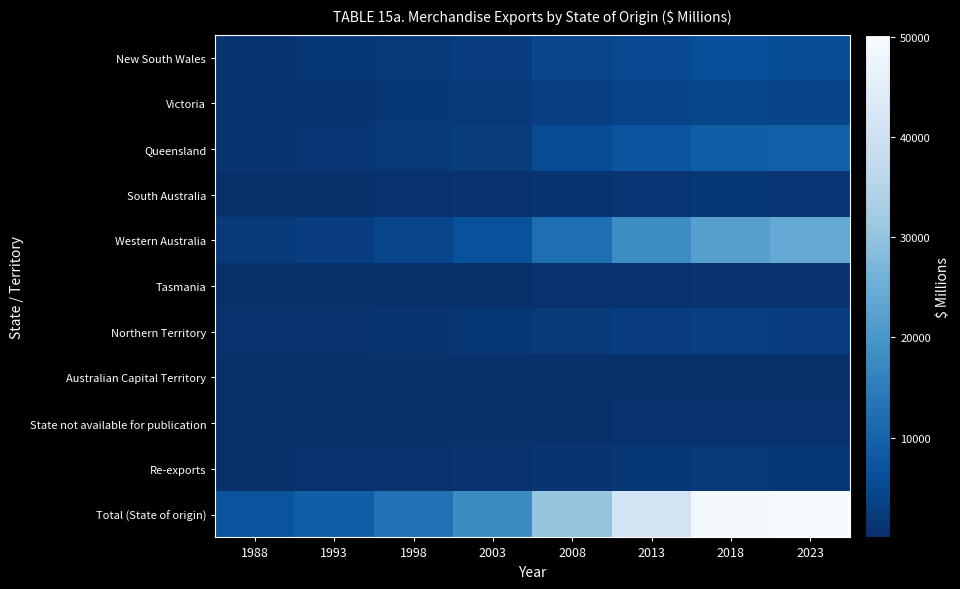

Which series has the widest spread of values?

Total (State of origin)